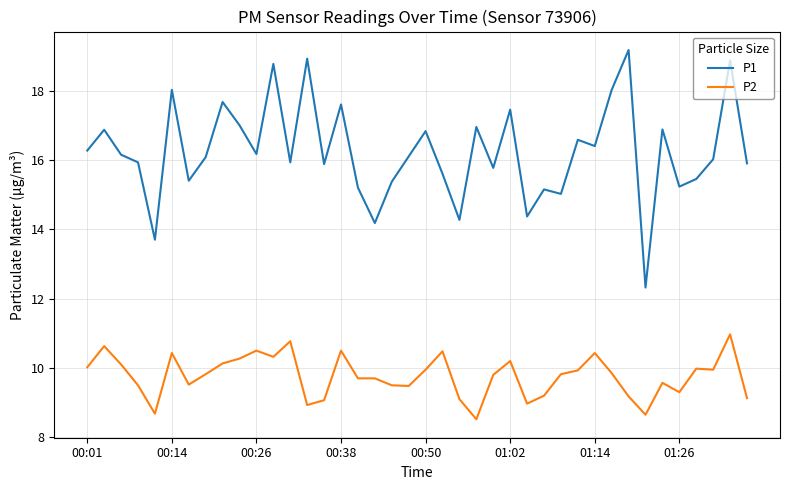

Which series has the largest total across all categories?

P1